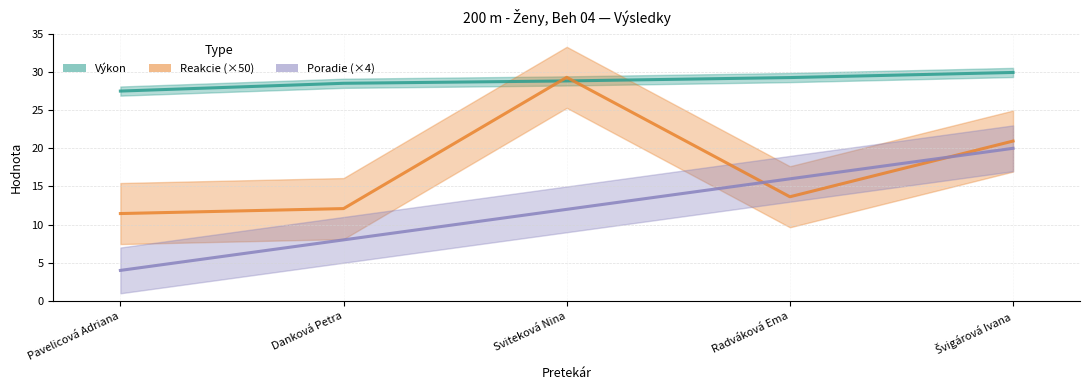

What are all the series names shown in the legend?

Výkon, Reakcie (×50), Poradie (×4)